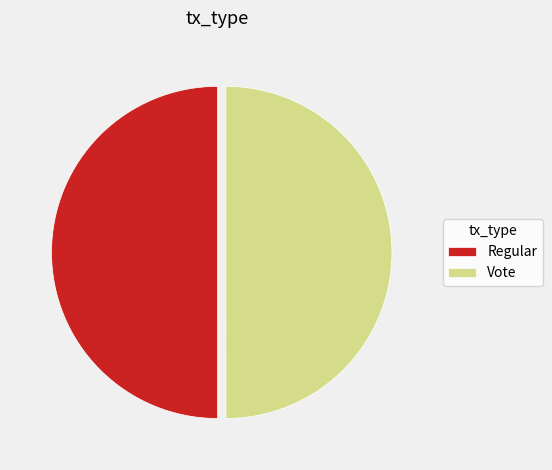

Do Regular and Vote together represent more than half of the pie?

Yes